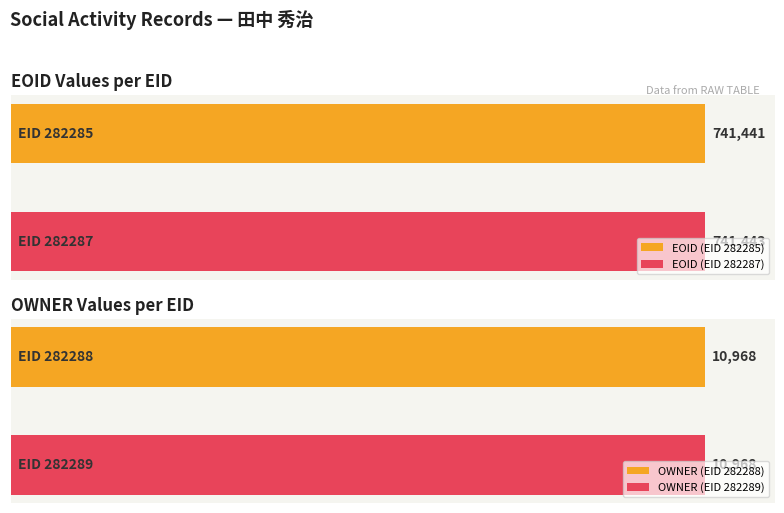

What is the spread (max minus min) of values at 282287?

730475